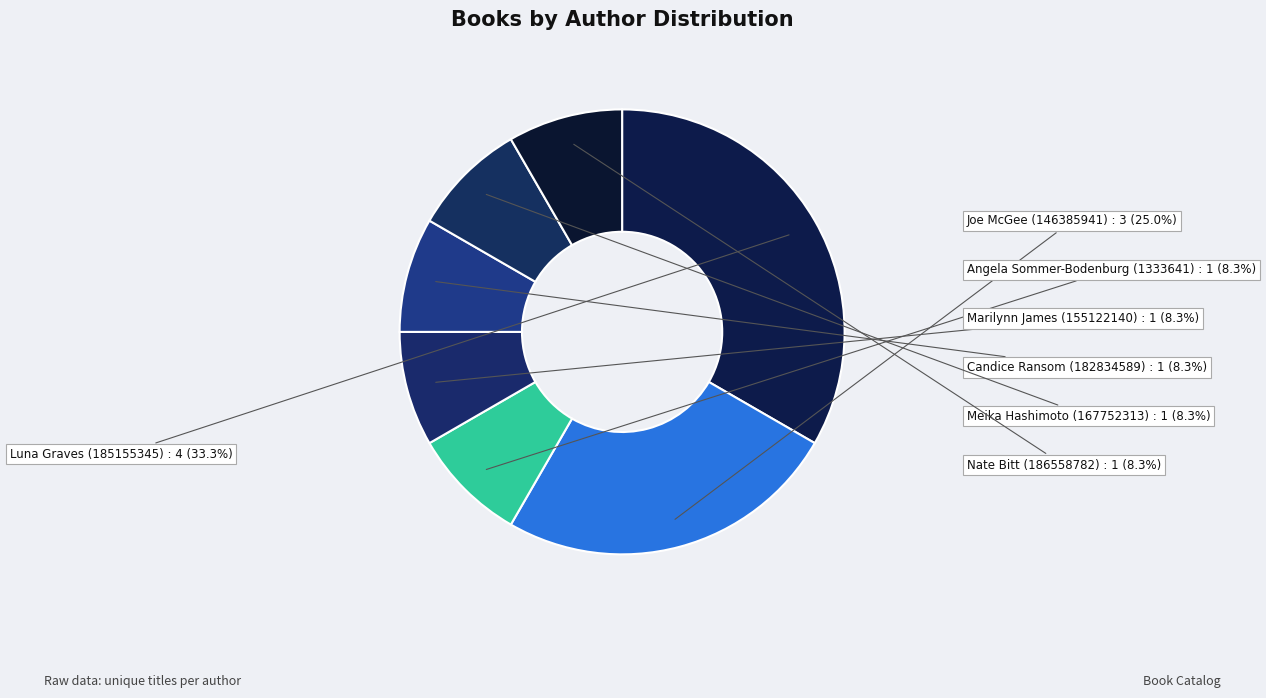

The Candice Ransom (182834589) slice represents 8% of the pie. True or false?

True